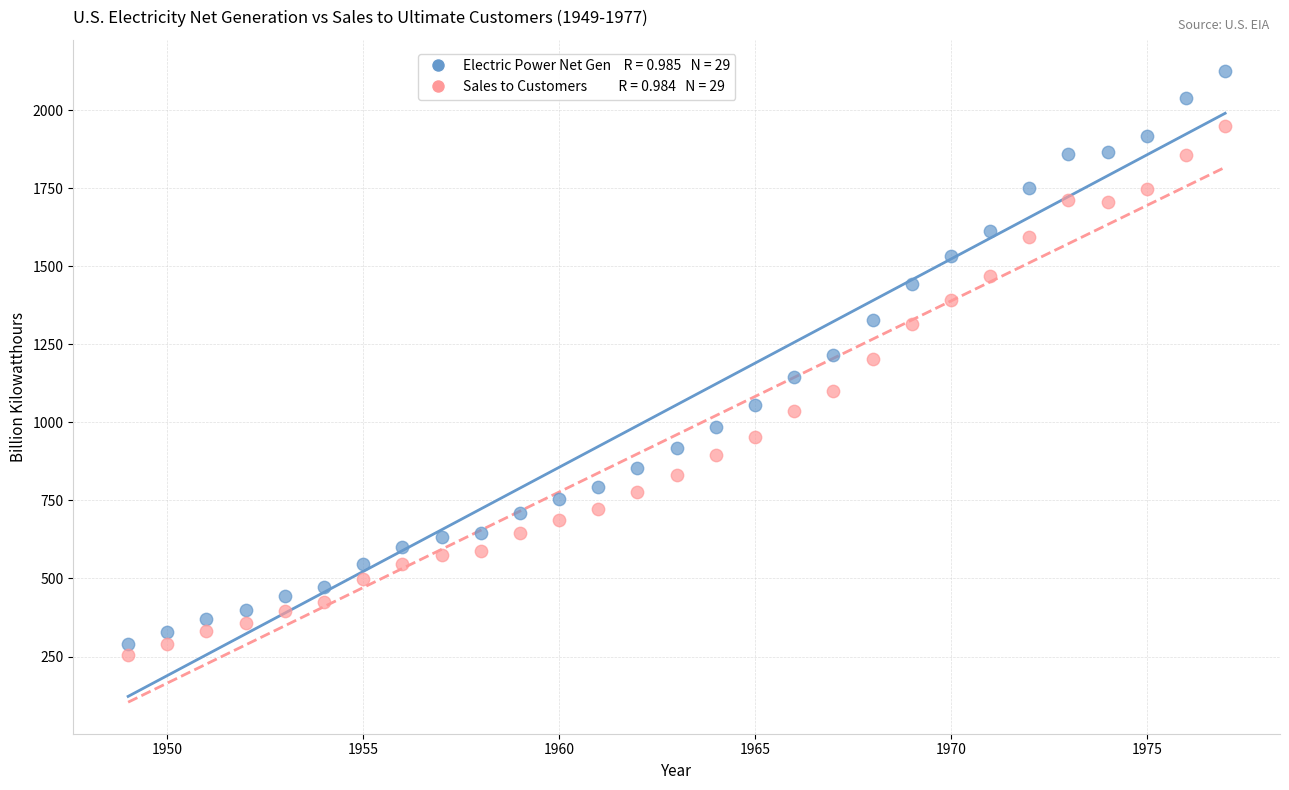

Across all data points, what is the range of Y values (max minus min)?

1869.8